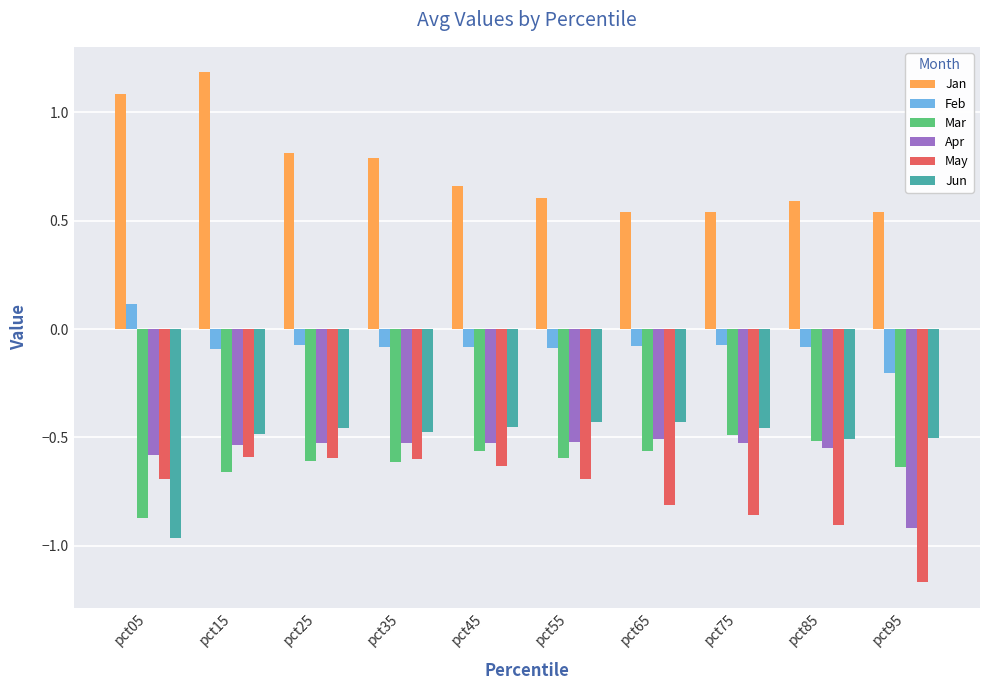

The Mar series shows -0.6 at pct55. True or false?

True